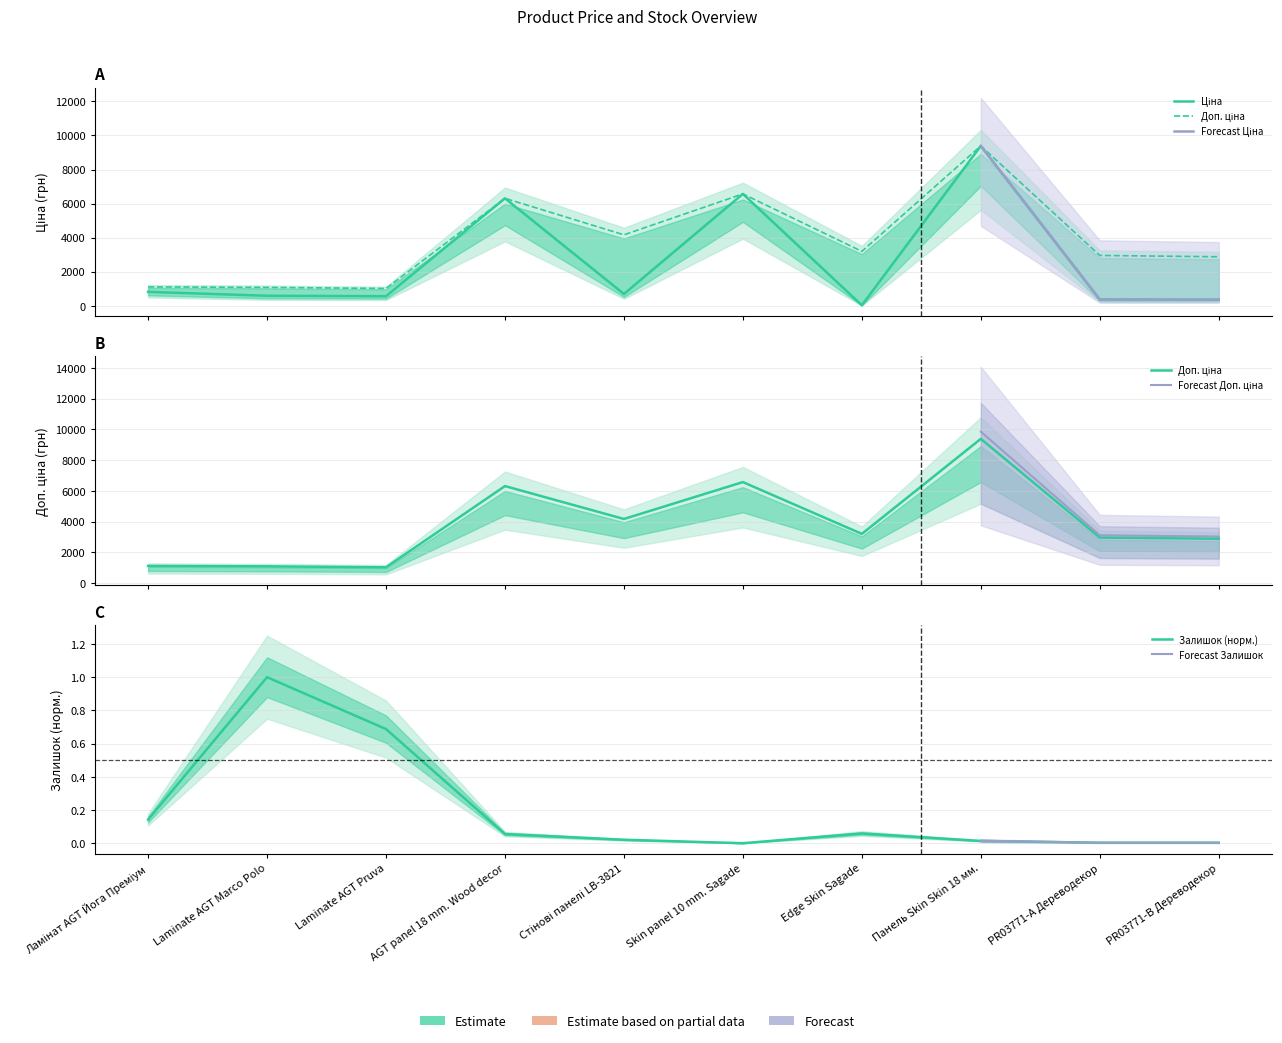

What is the total value across all series at PR03771-B Дереводекор?

3238.7